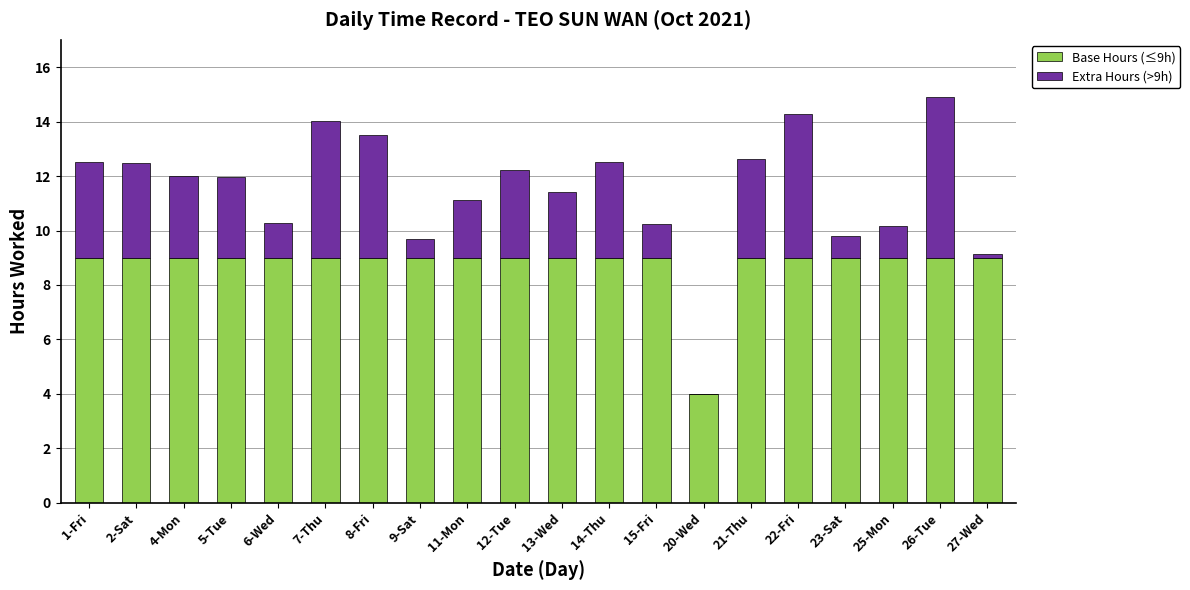

What is the sum of all Base Hours (≤9h) values?

175.0